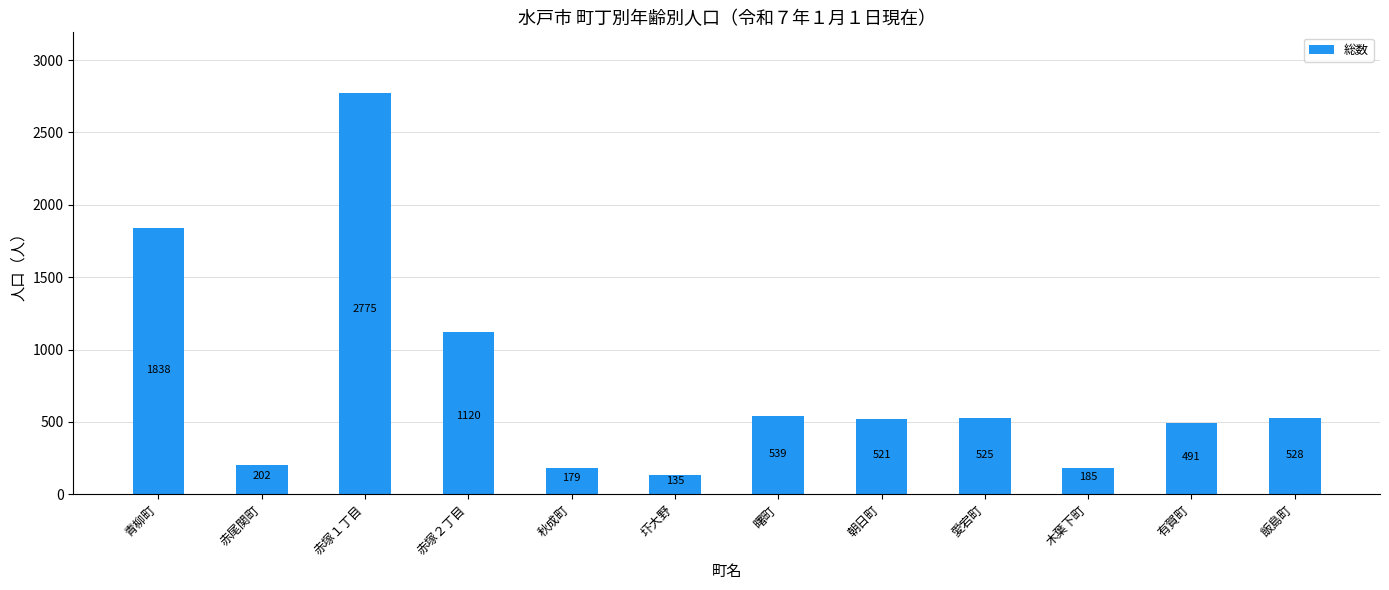

Where is the data nearest to the value 1455?

赤塚２丁目